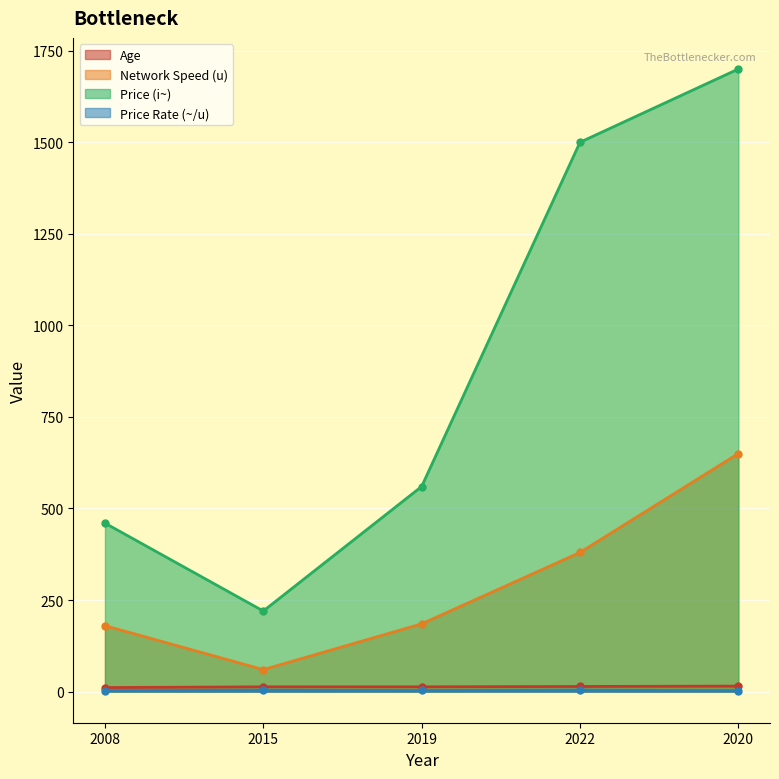

The value of Price (i~) at 2015 is 220.0. True or false?

True